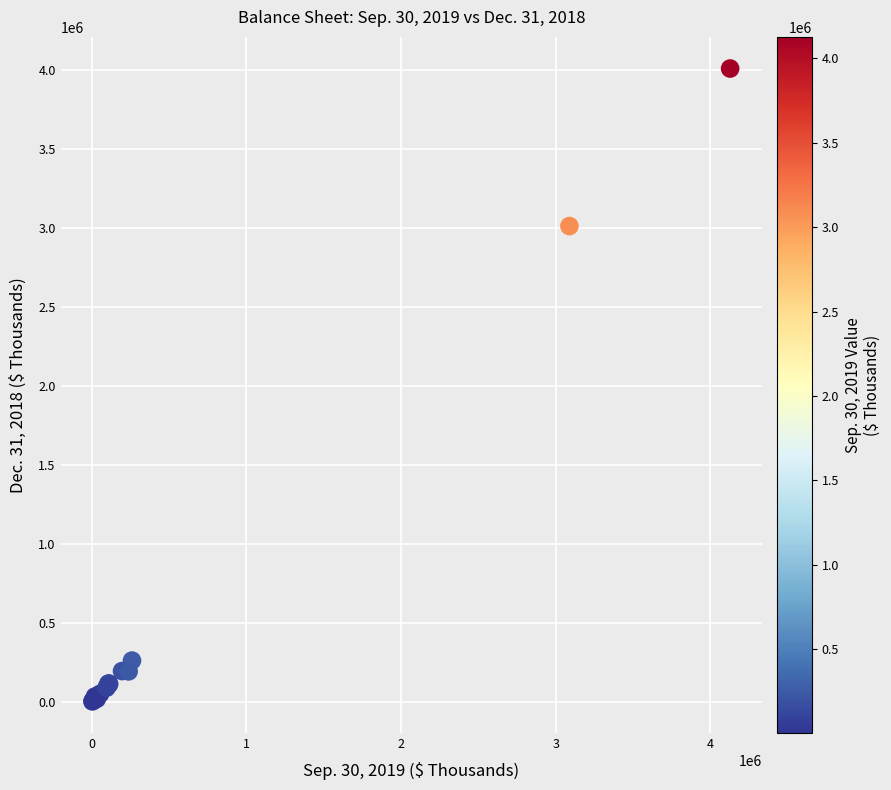

What Y value in the scatter plot is closest to 2006588?

3012405